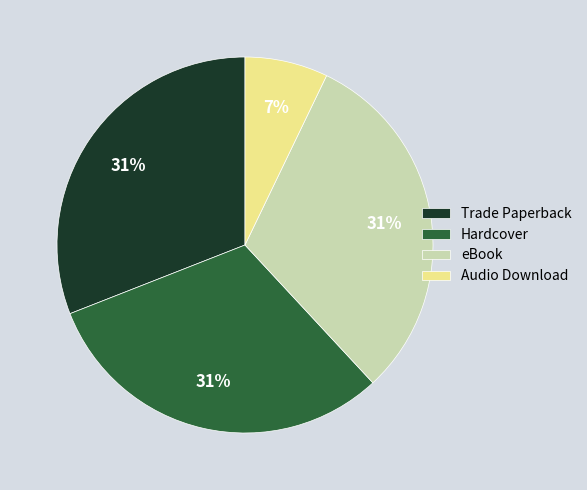

Is it true that Hardcover is 31% of the pie?

True